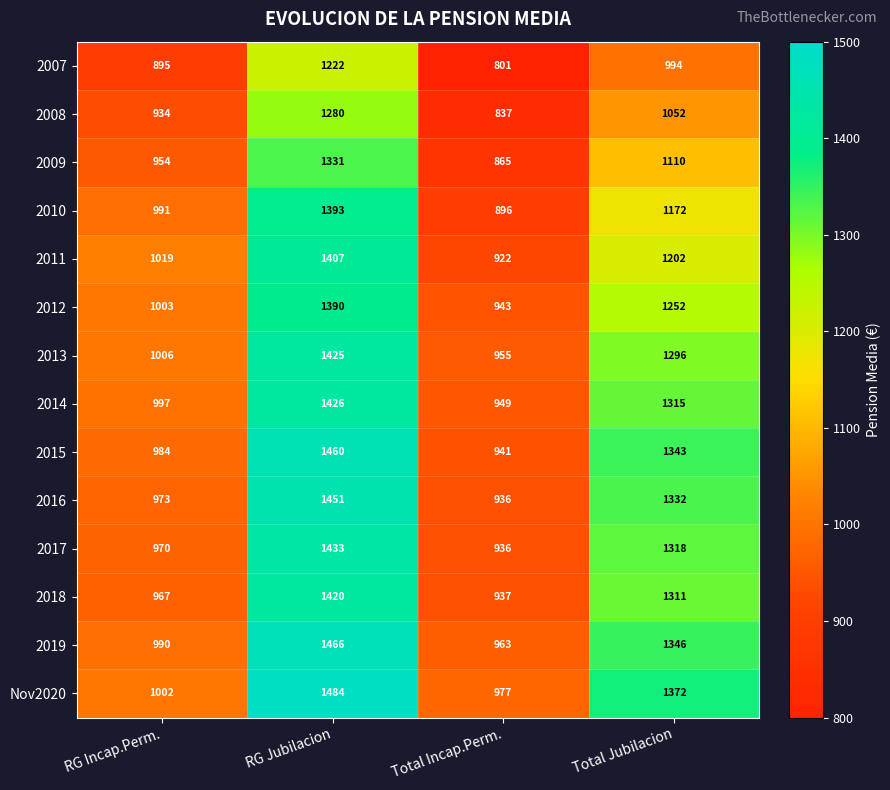

Where does the 2012 series first go above 1252?

RG Jubilacion